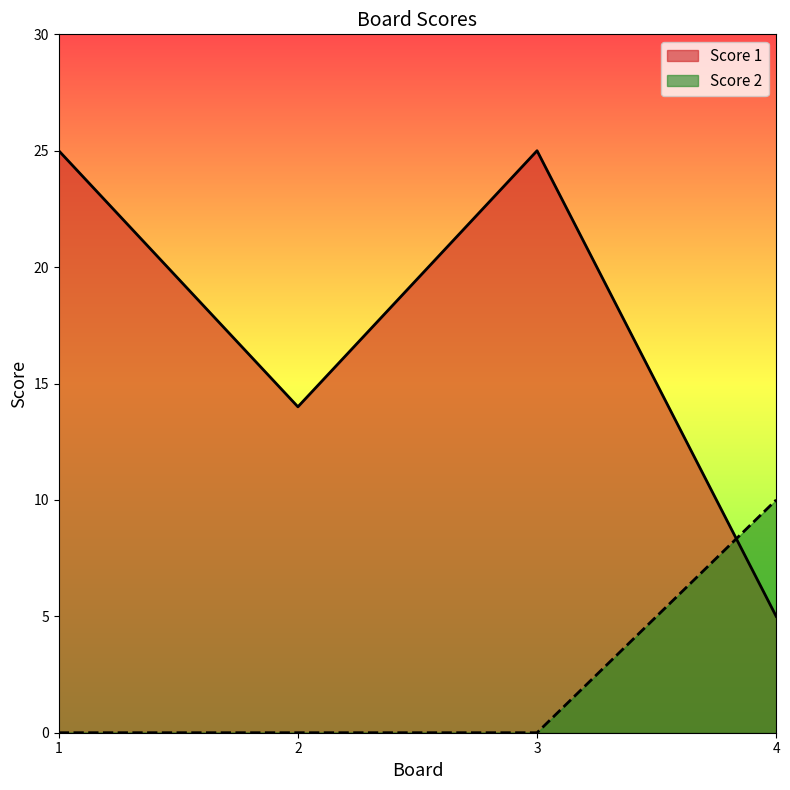

At how many categories does at least one series exceed 11?

3